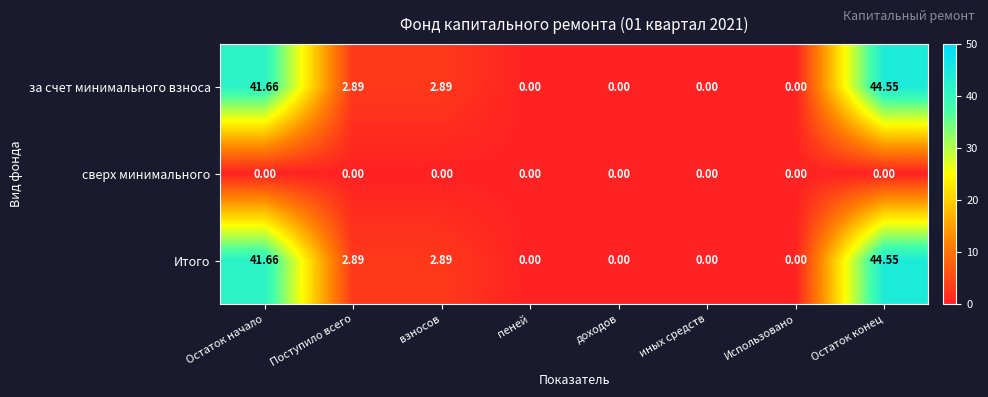

At which label does Итого first exceed 2?

Остаток начало